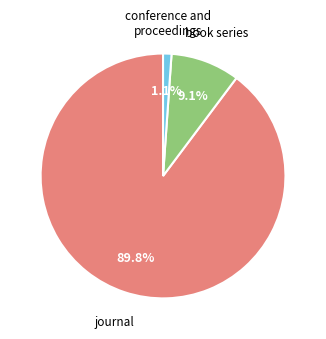

The journal slice represents 99% of the pie. True or false?

False